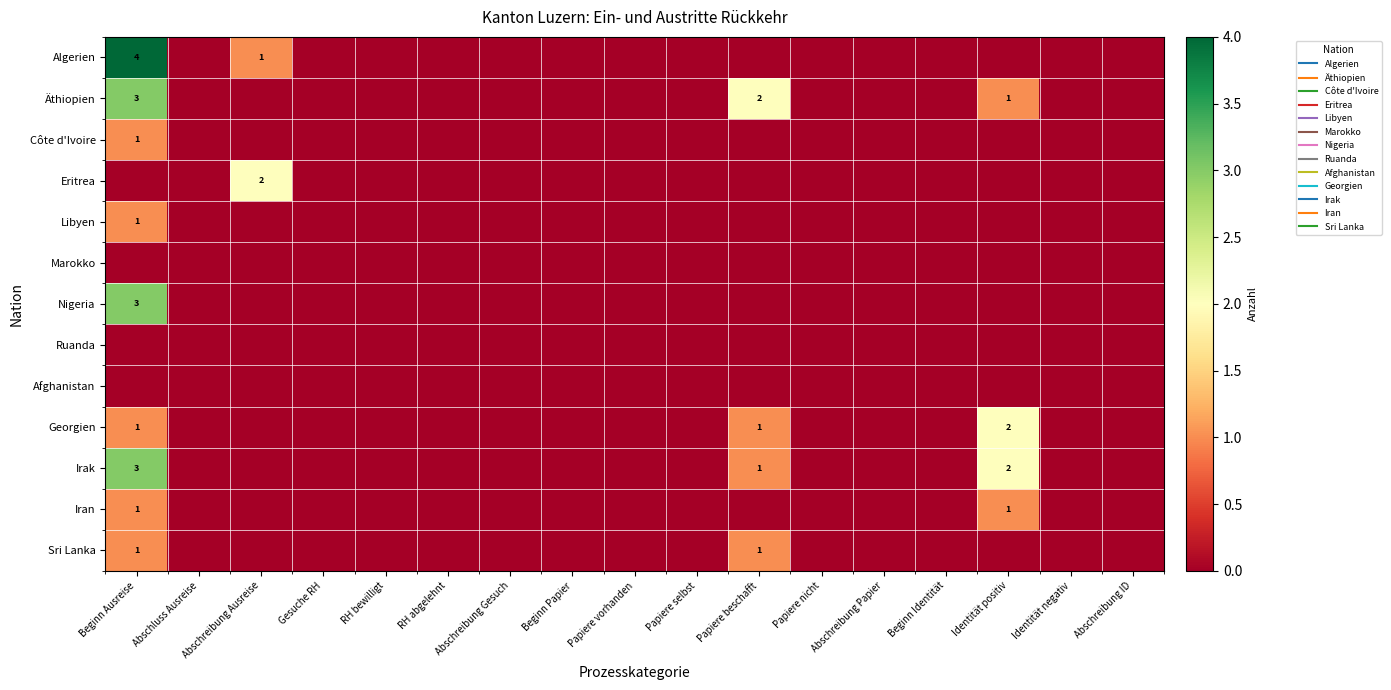

At which category is the sum across all series the highest?

Beginn Ausreise